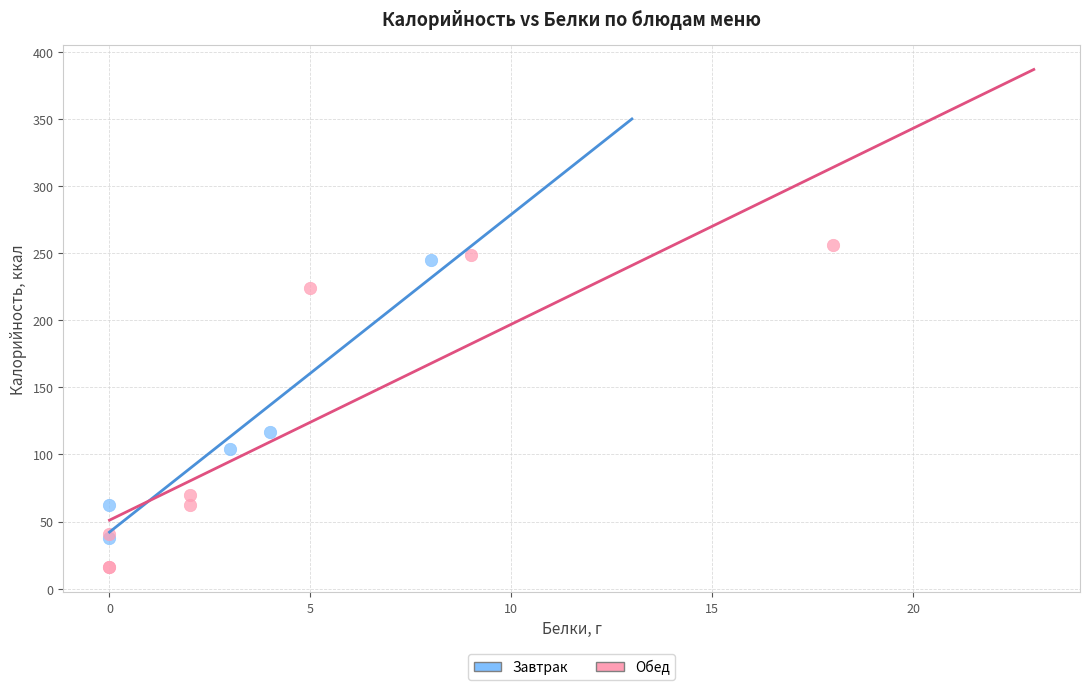

Which series contains the lowest Y value?

Обед